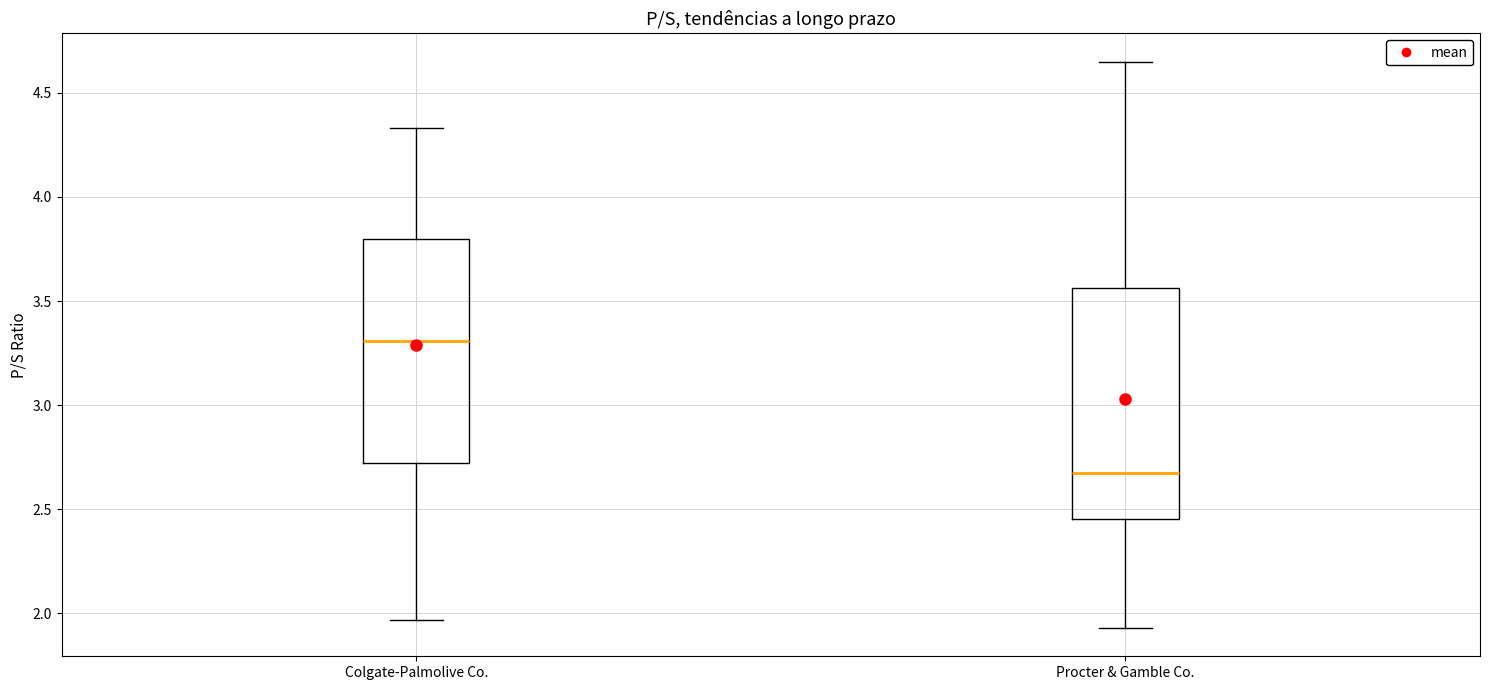

Reading left to right, transcribe this box plot: for each box, give where its median line is, the range the box spans, and where its two whiskers end, as read against the y-axis. The values are not printed on the chart, so give them approximately, as read against the axis.

Colgate-Palmolive Co.: median 3.30, box 2.70 to 3.80, whiskers 1.95 to 4.35
Procter & Gamble Co.: median 2.70, box 2.45 to 3.55, whiskers 1.95 to 4.65